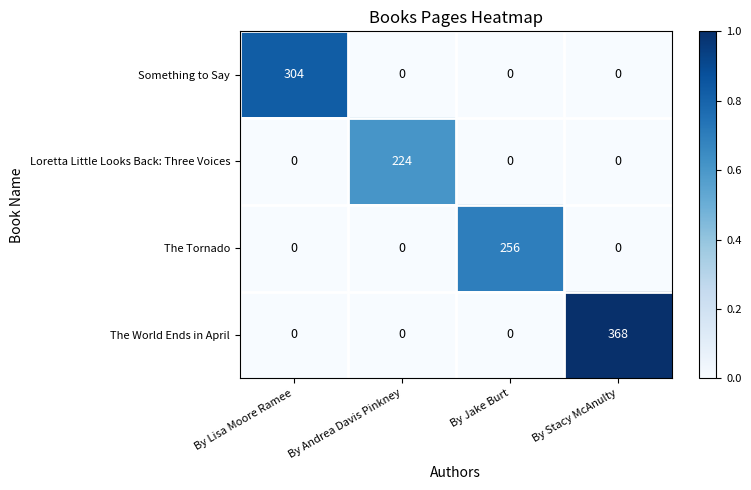

Which series has the largest range (max minus min)?

The World Ends in April